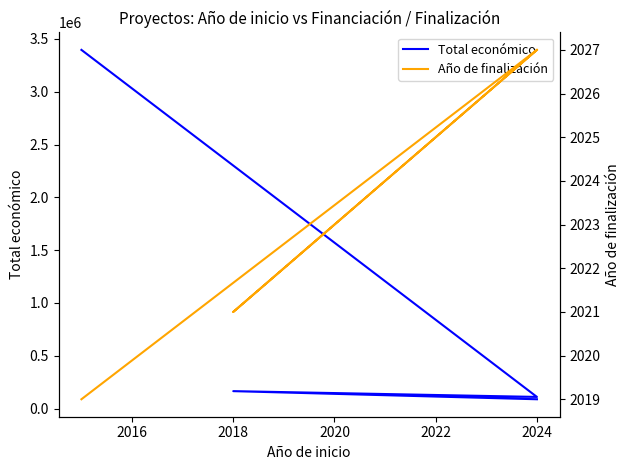

The Total económico series shows 165000 at 2018. True or false?

True